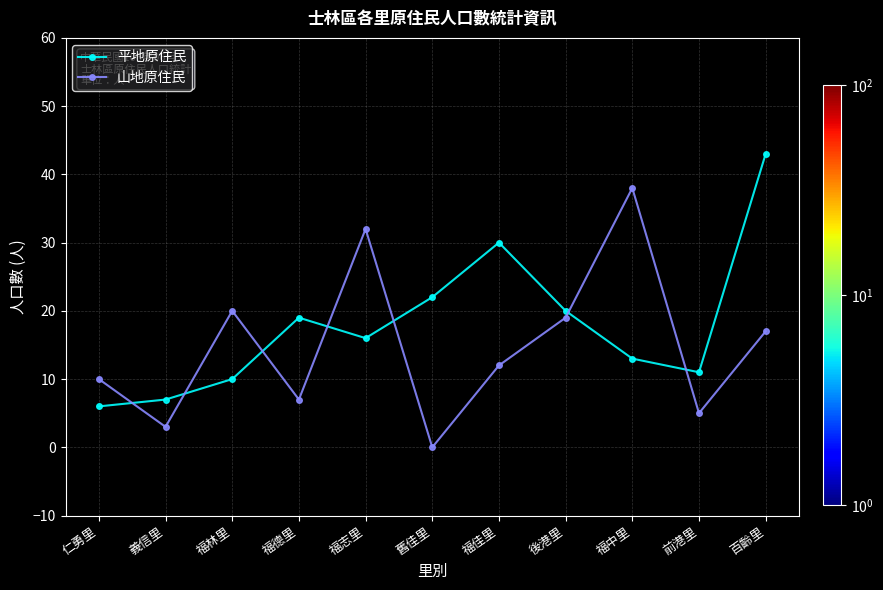

At which label is 山地原住民 closest to 19?

後港里